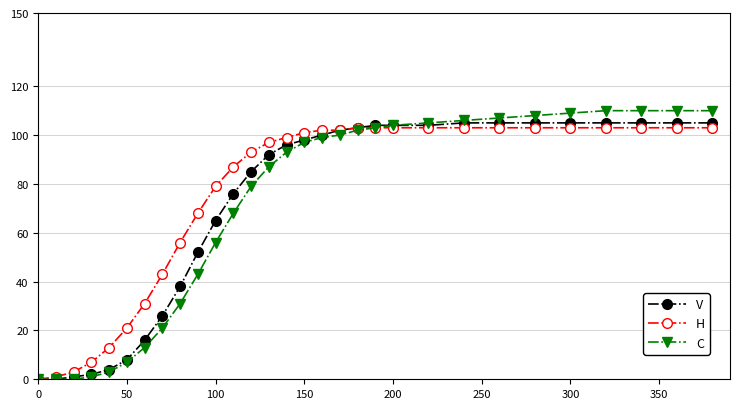

Which series has the widest spread of values?

C